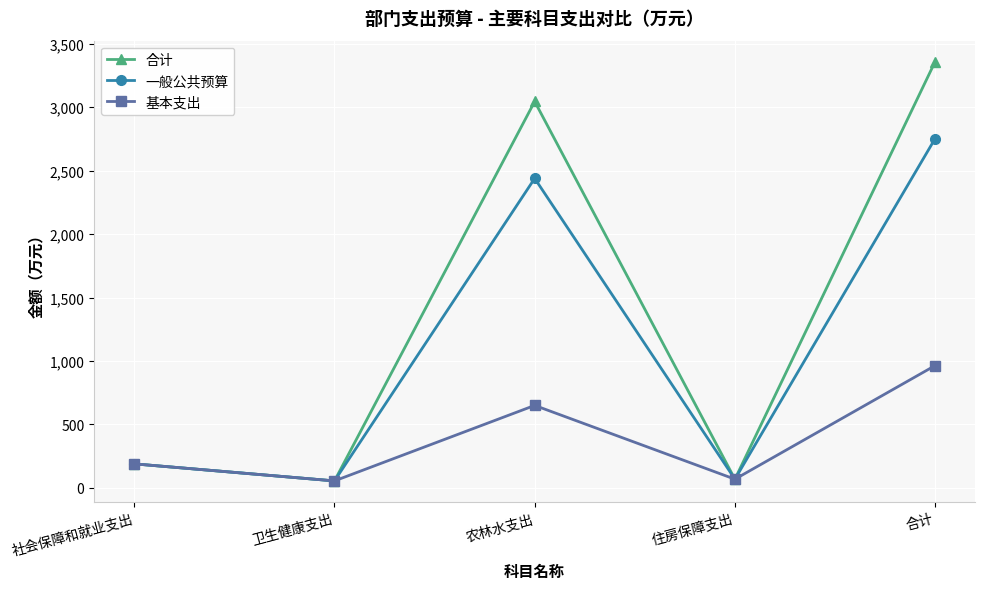

List the series in order of their peak value, highest first.

合计, 一般公共预算, 基本支出